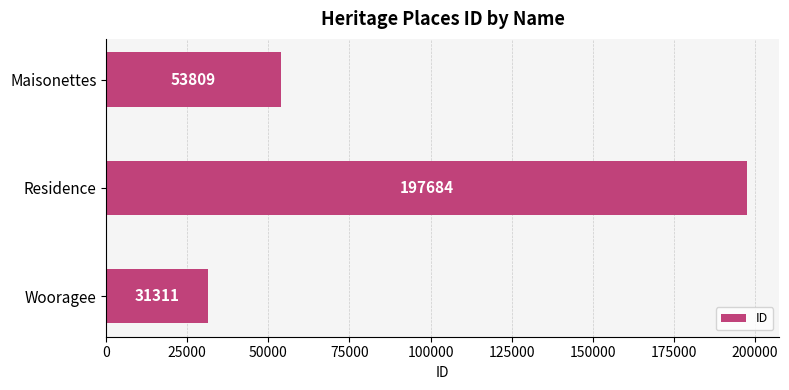

Reading bottom to top, list all the values displayed in this chart.

Wooragee=31311	Residence=197684	Maisonettes=53809